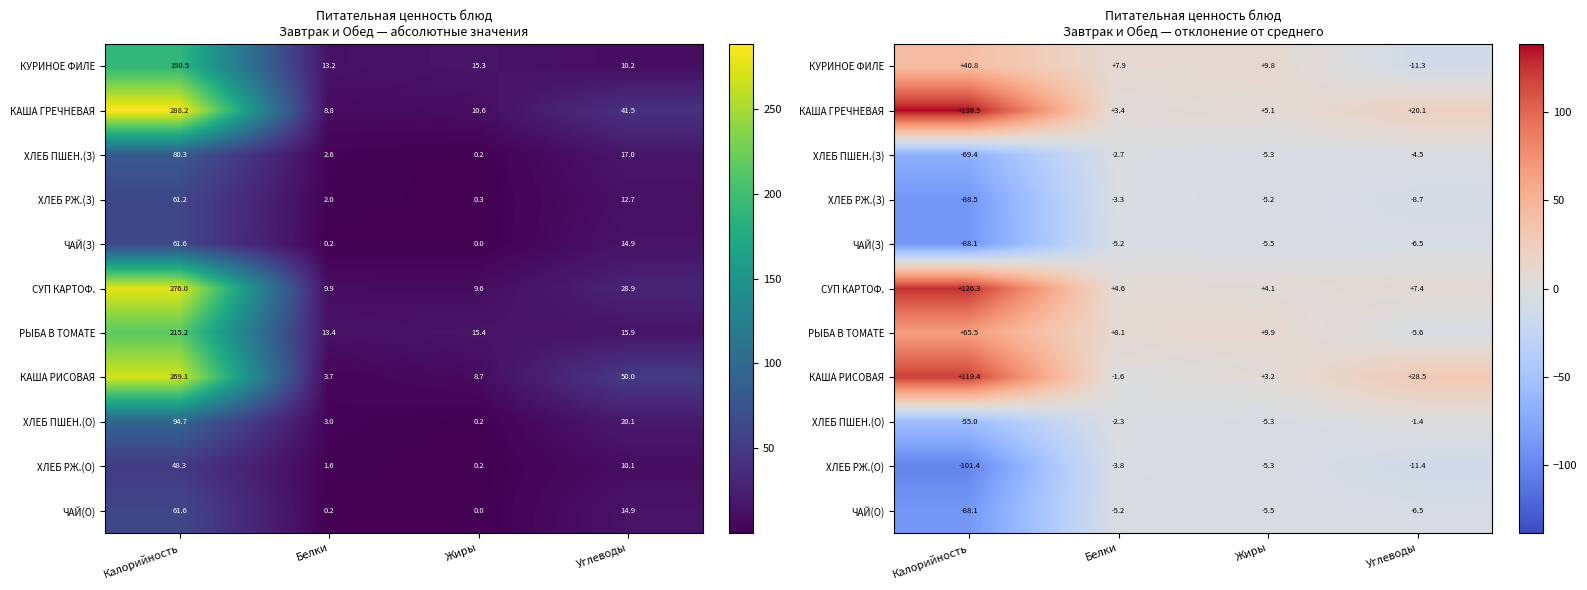

How many data points does each series have?

4